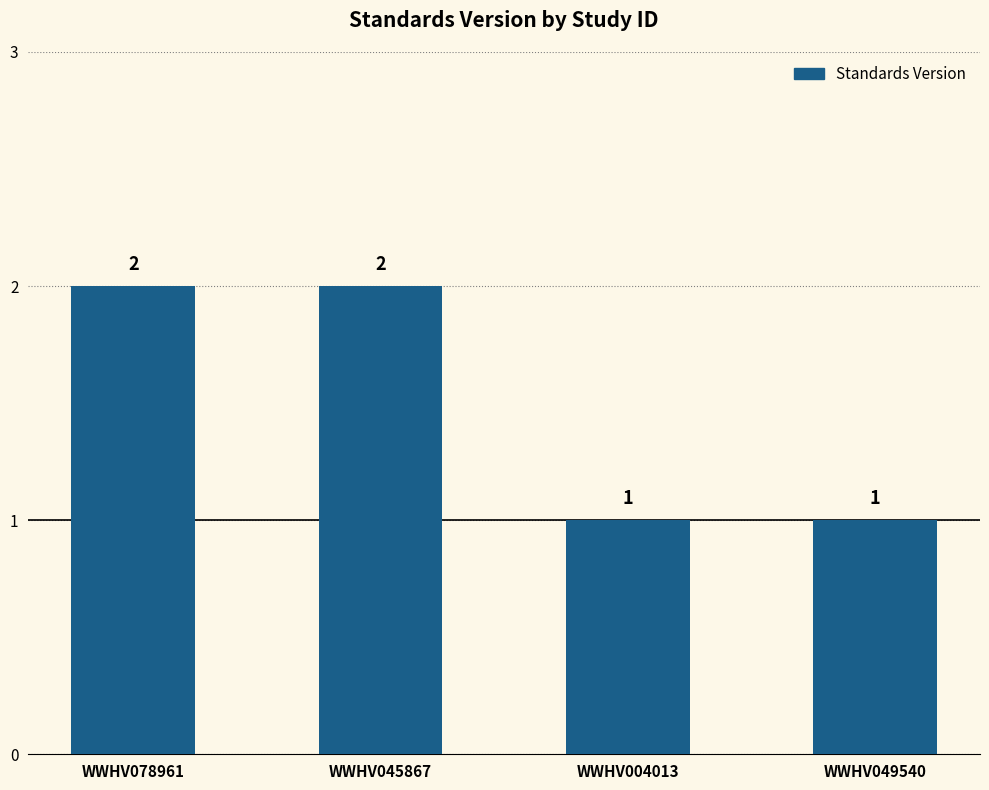

What is the sum of the values at WWHV045867 and WWHV004013?

3